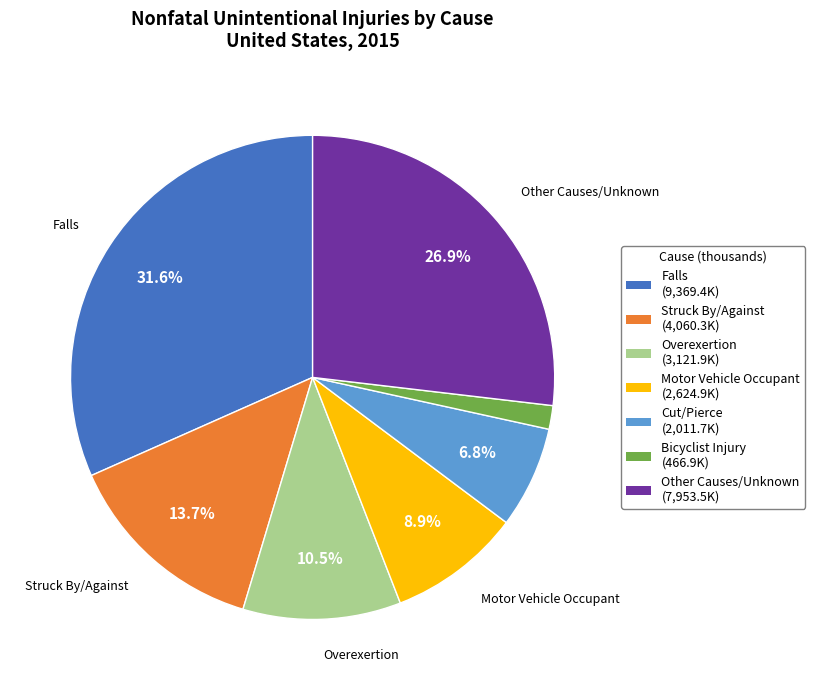

To the nearest percent, what is the difference between the largest and smallest slice percentages?

30%